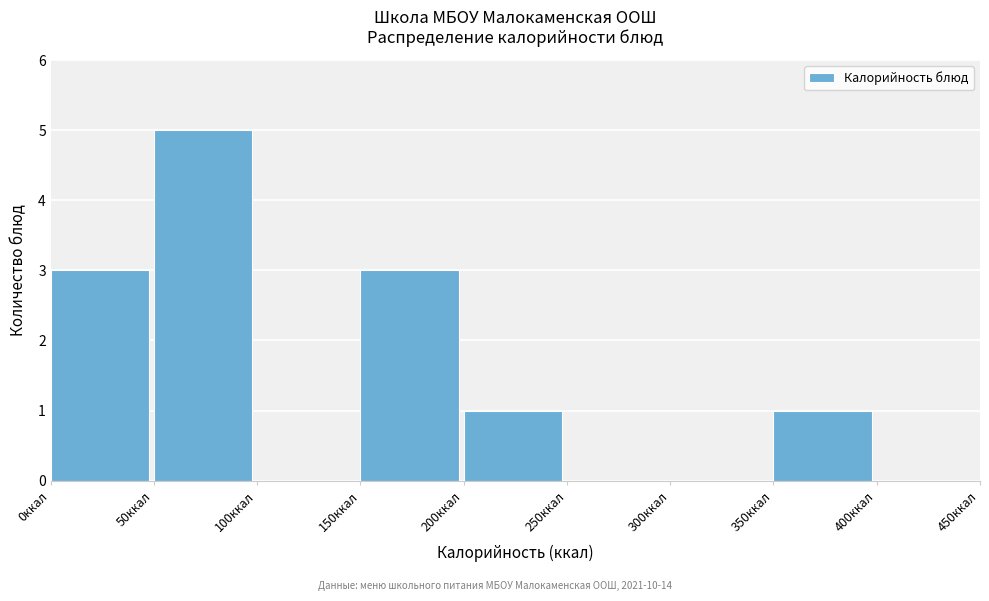

How tall is the bar that spans 0 to 50 on the x-axis? The values are not printed on the chart, so give them approximately, as read against the axis.

3